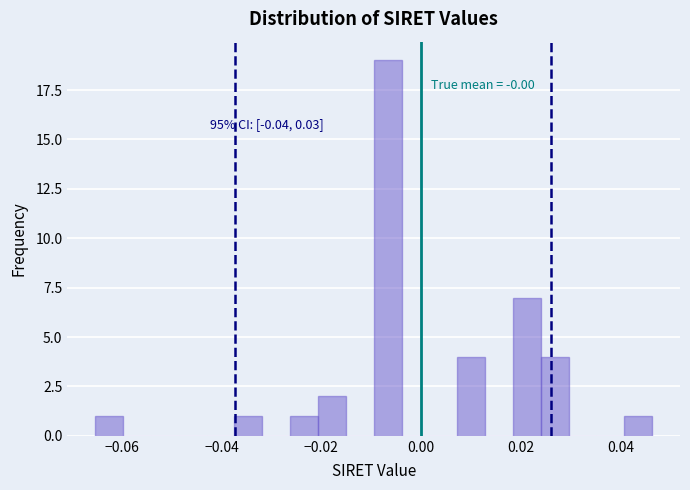

Around what value on the x-axis is the tallest bar? Give the approximate position of its centre, as read against the axis.

-0.006